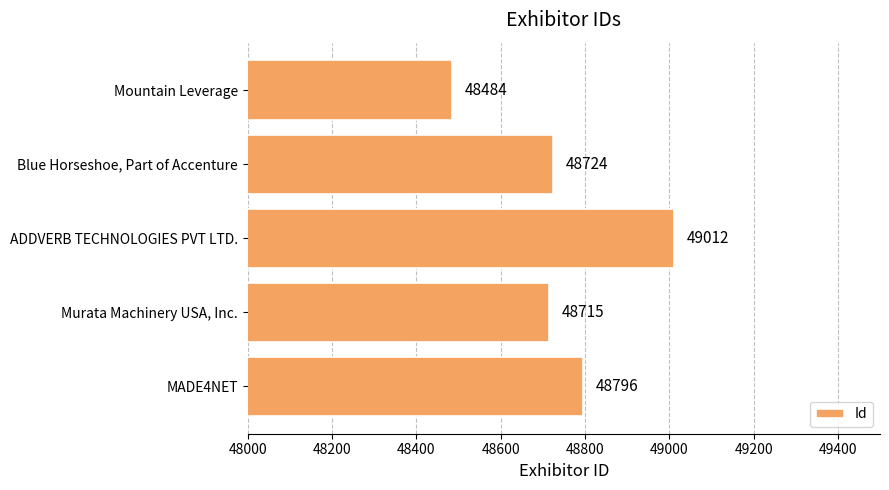

Read the value at Blue Horseshoe, Part of Accenture.

48724